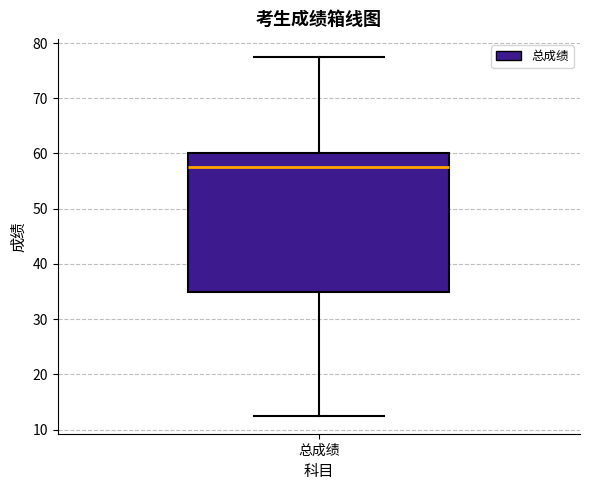

Where is the lower edge of the box for 总成绩 on the y-axis? The values are not printed on the chart, so give them approximately, as read against the axis.

35